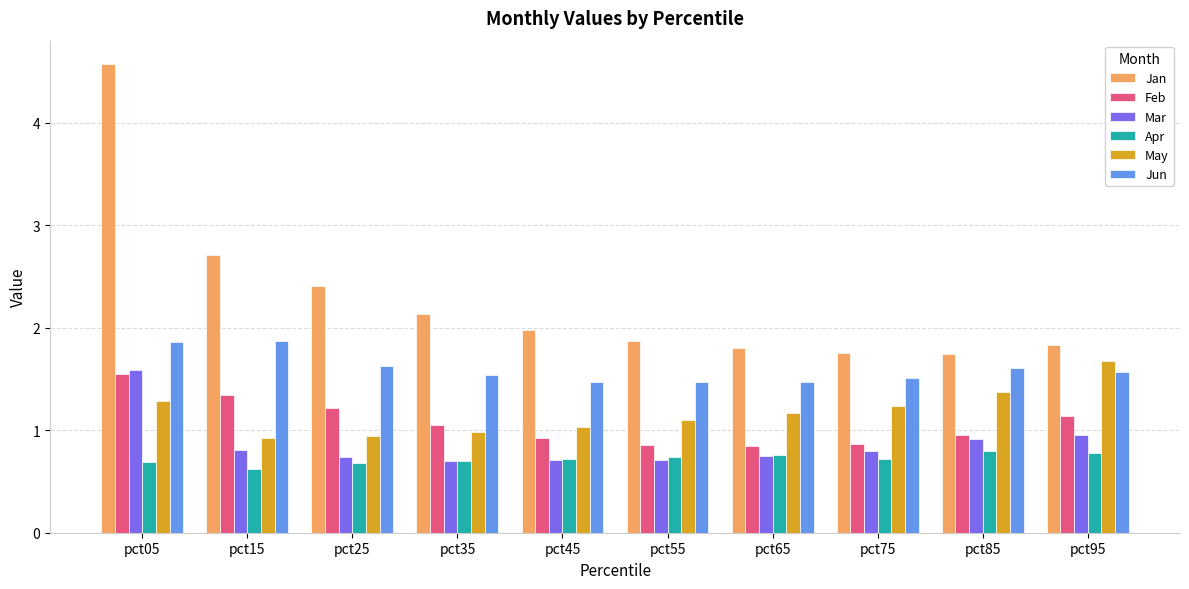

What is the total value across all series at pct45?

6.8